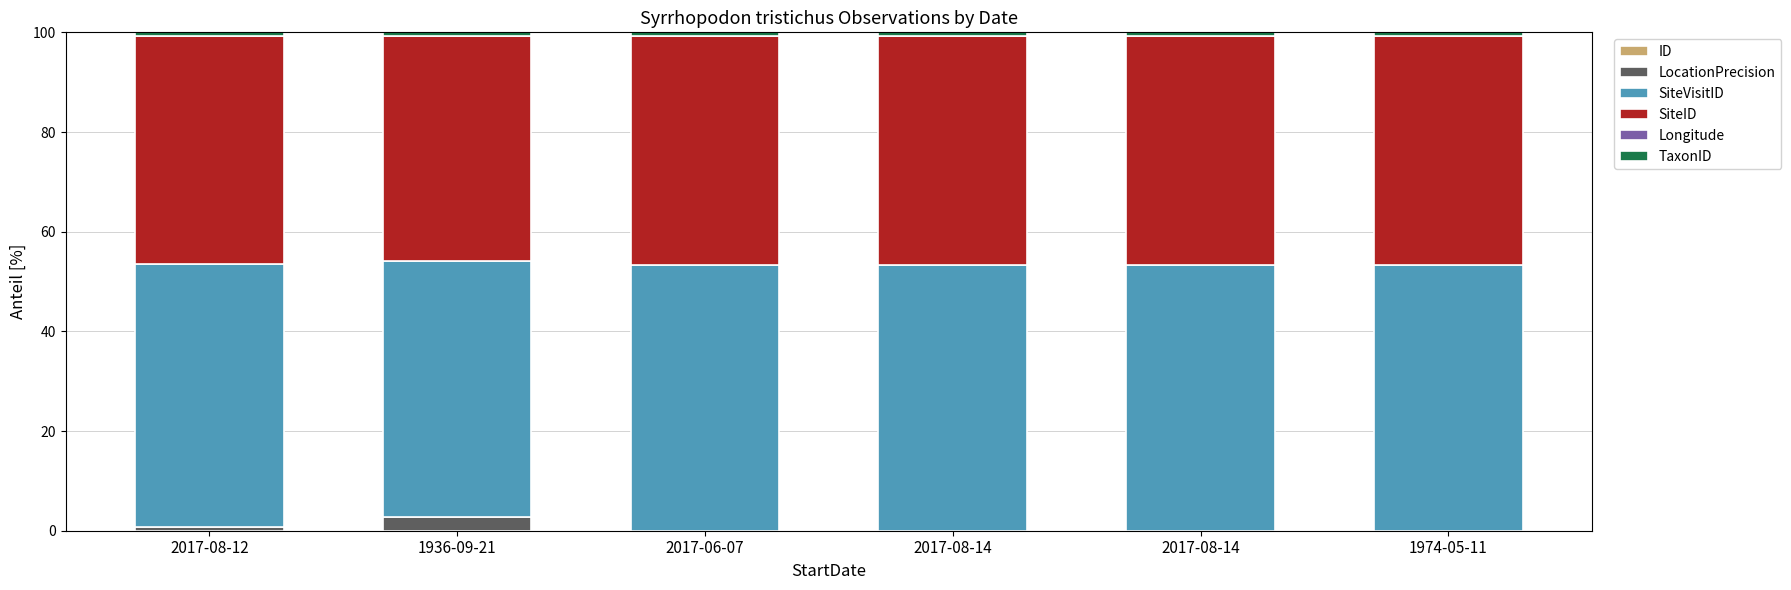

What is the total value across all series at 2017-08-14?

100.0